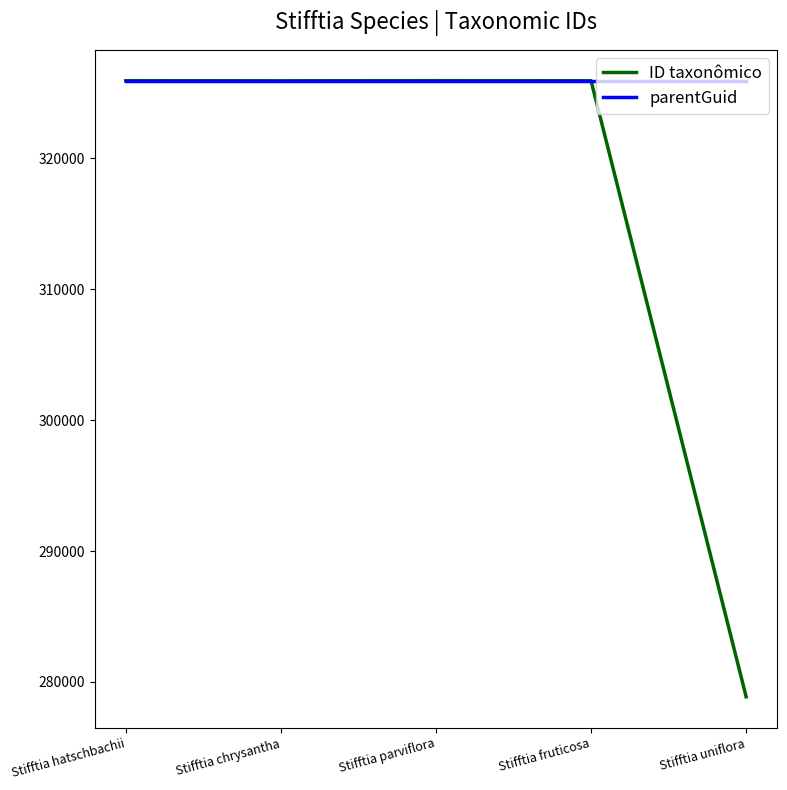

Does the chart display data point markers on the line(s)?

No